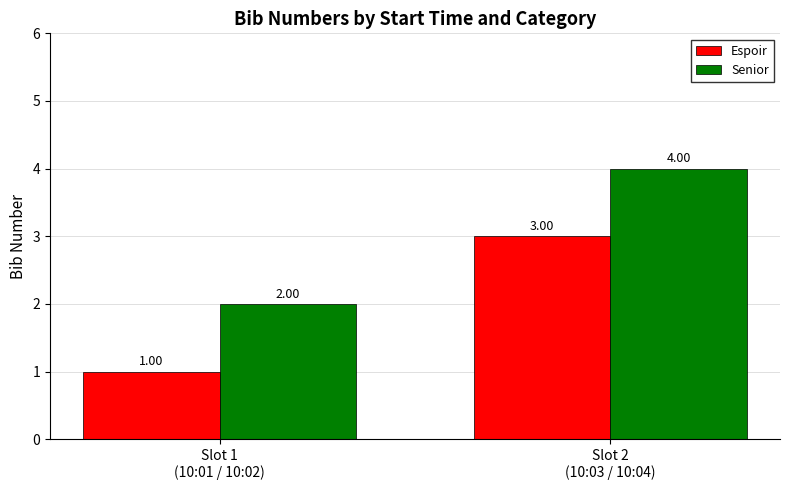

What is the approximate value of Senior at Slot 1
(10:01 / 10:02)?

2